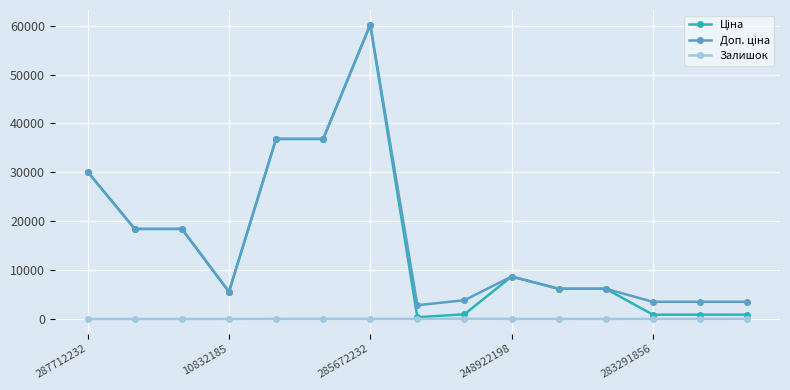

How many series are shown in this chart?

3